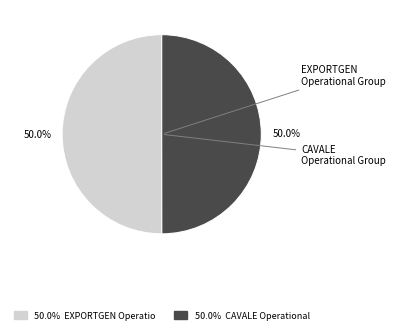

To the nearest percent, what portion does EXPORTGEN Operational Group represent?

50%